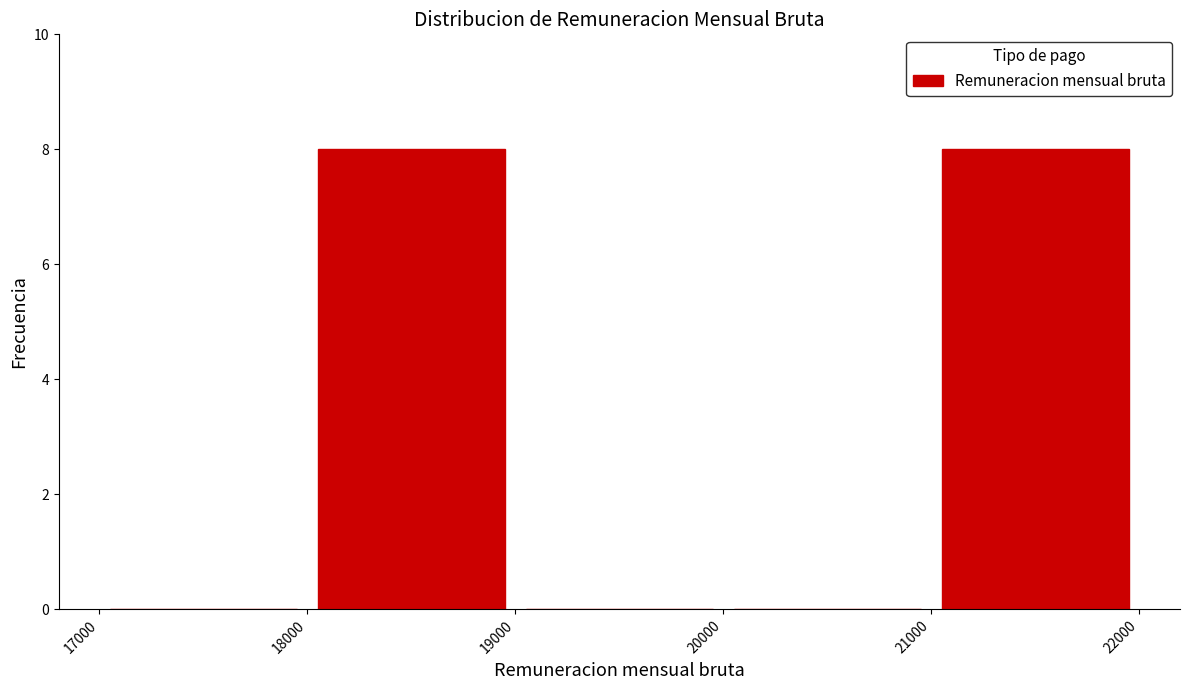

Reading left to right, transcribe this chart: for each bar, give the range it covers on the x-axis and its height. The values are not printed on the chart, so give them approximately, as read against the axis.

17000 to 18000: 0
18000 to 19000: 8
19000 to 20000: 0
20000 to 21000: 0
21000 to 22000: 8